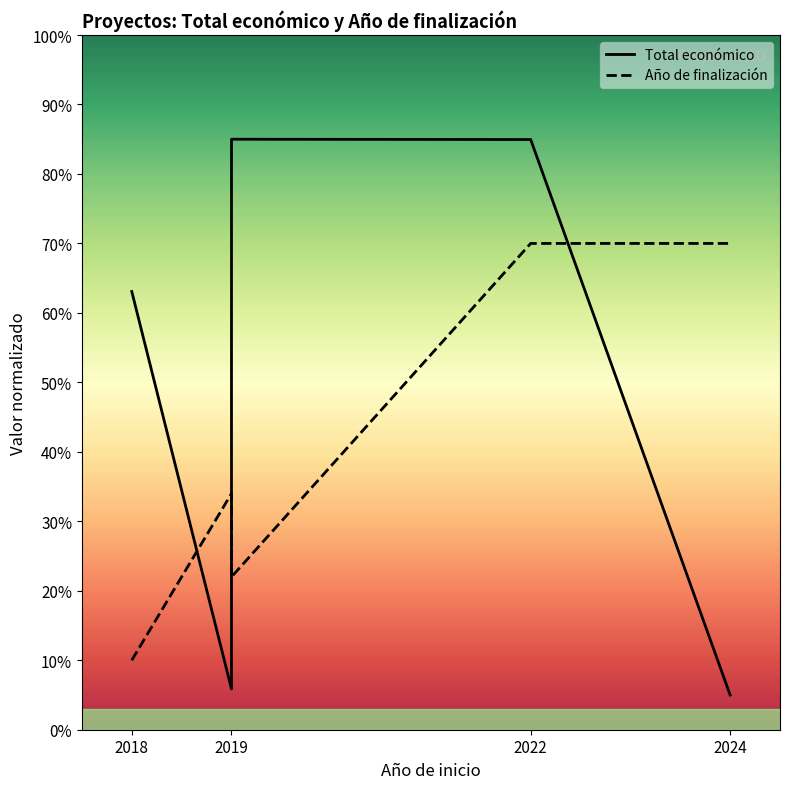

Where do Total económico and Año de finalización first cross each other?

2018 and 2019